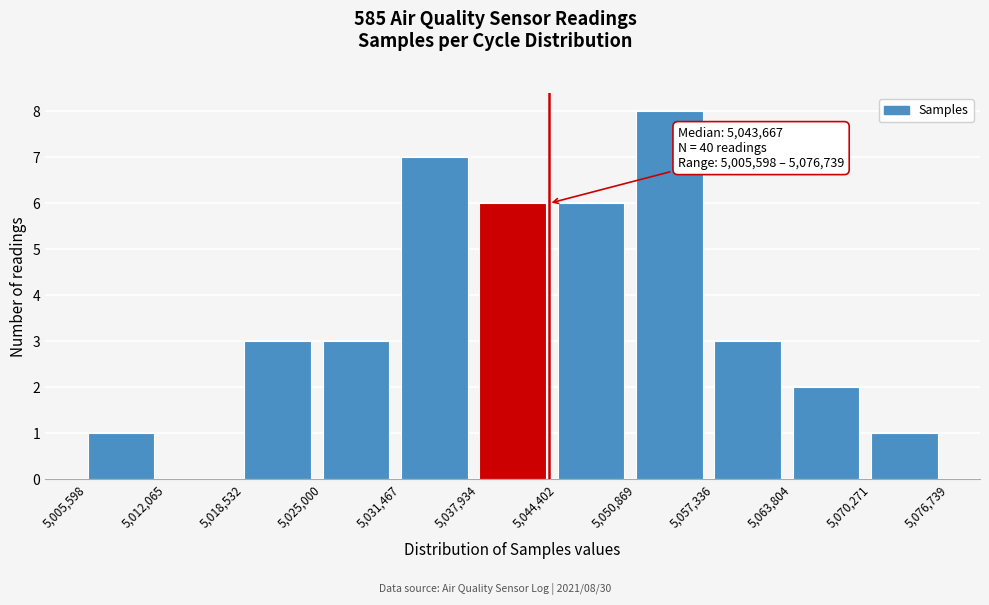

Which range on the x-axis has the tallest bar?

5,050,869 to 5,057,336